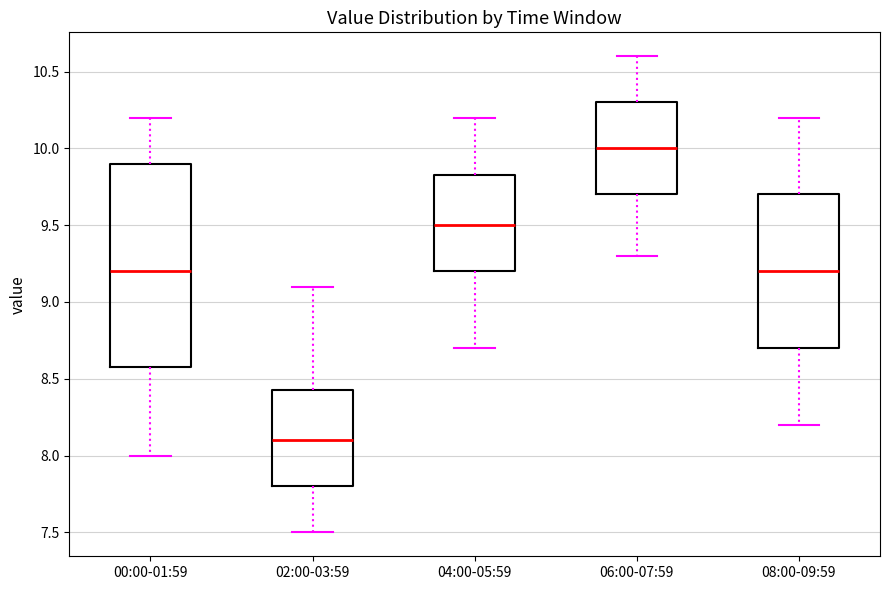

Comparing the boxes themselves (not the whiskers), which one is the tallest?

00:00-01:59